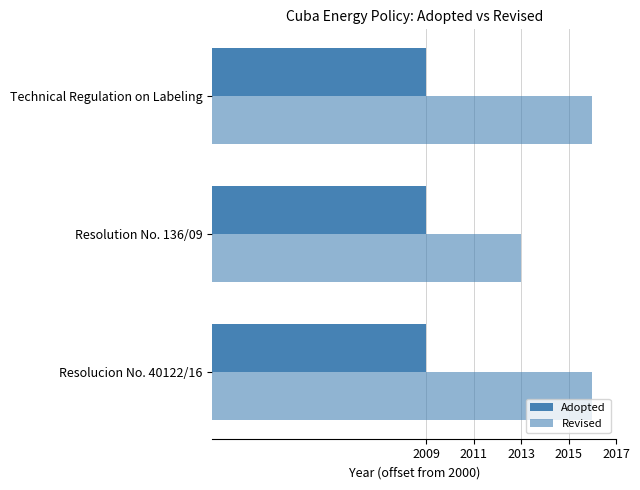

Rank the series by their maximum value, from lowest to highest.

Adopted, Revised